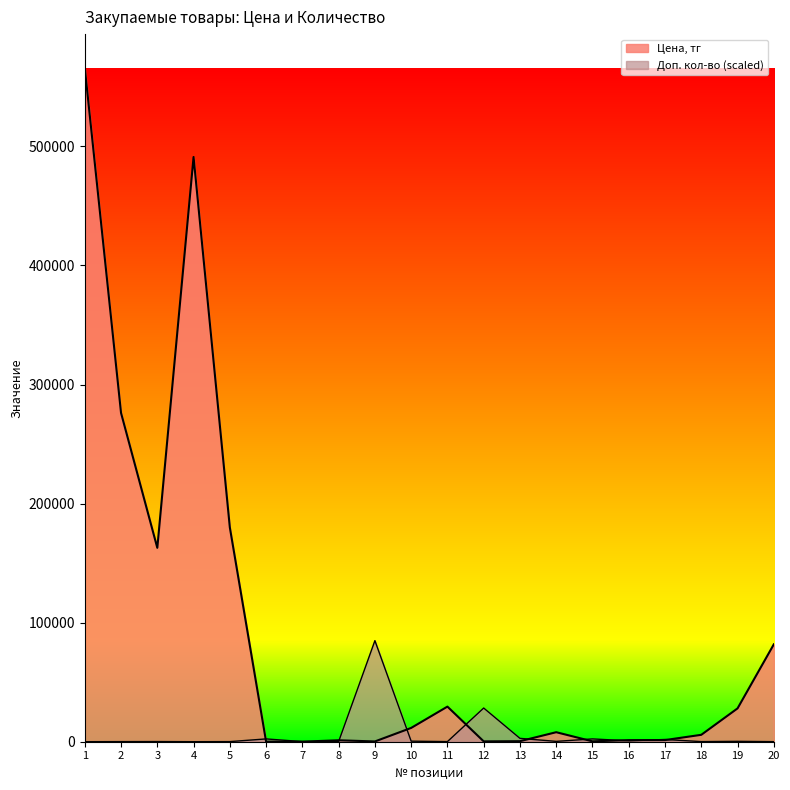

Does the chart have visible grid lines?

No